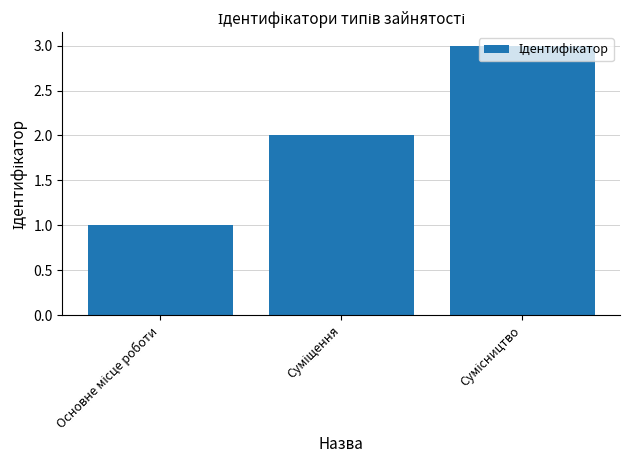

What is the greatest value displayed?

3